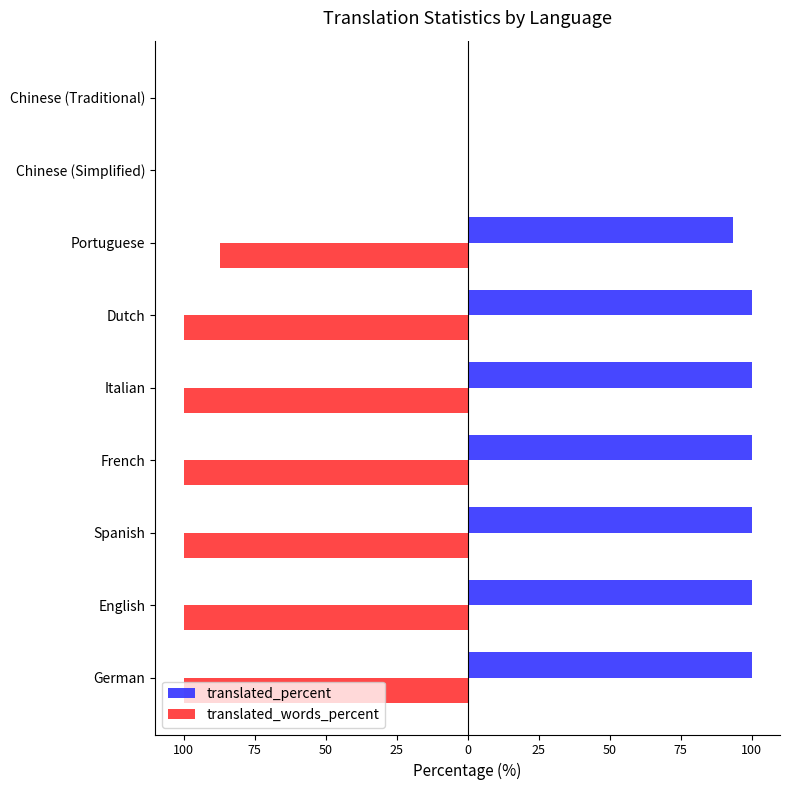

List the series in order of their overall mean, highest first.

translated_percent, translated_words_percent